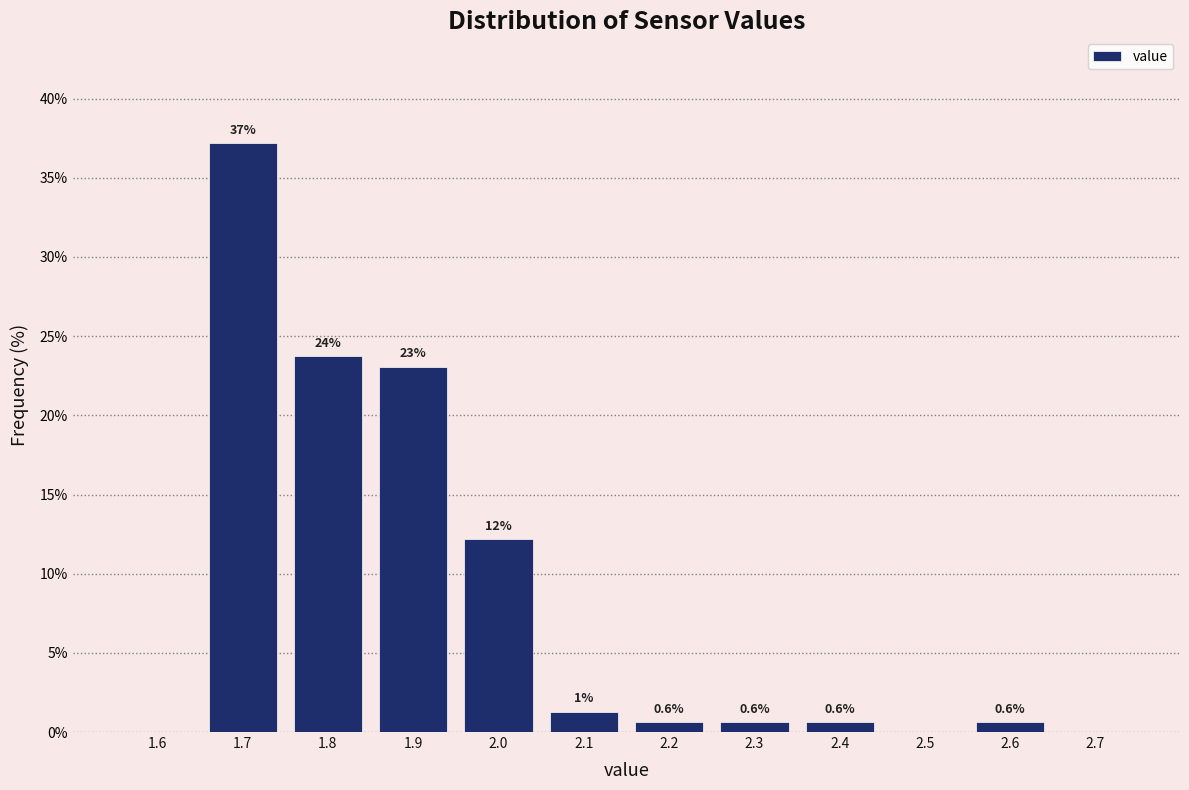

Which label corresponds to the largest value in the chart?

1.7